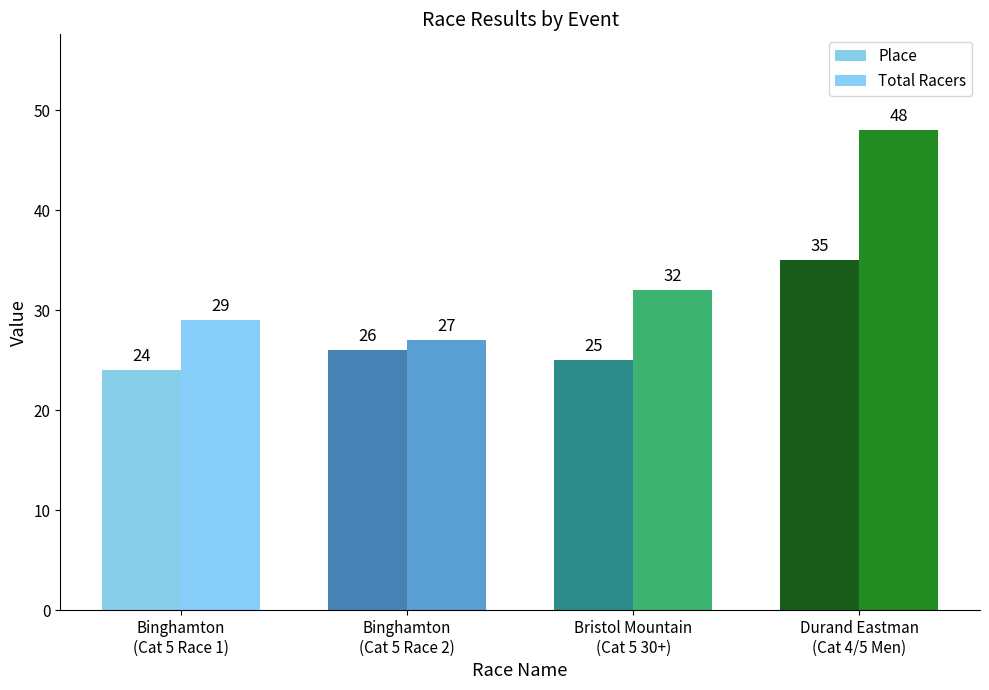

How many distinct data groups are displayed?

2